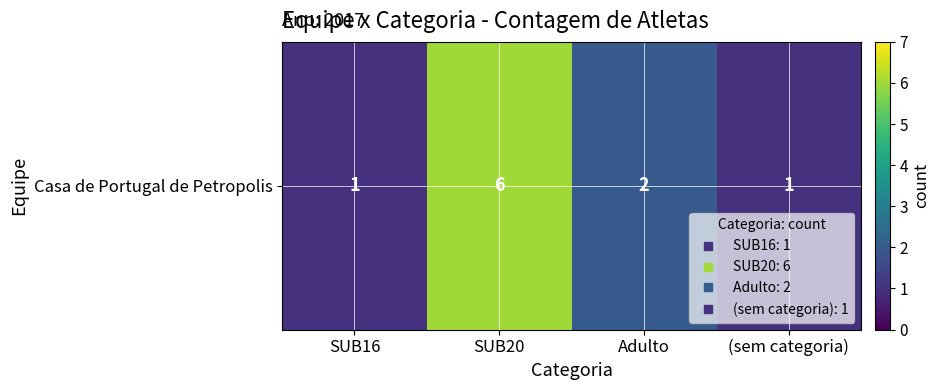

What is the greatest value displayed?

6